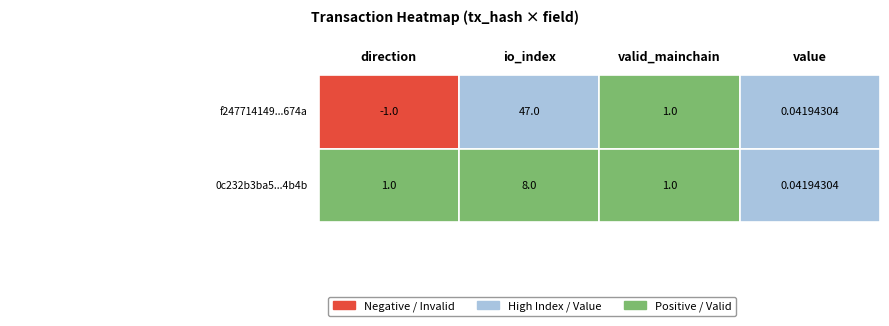

What is the total value across all series at io_index?

55.0